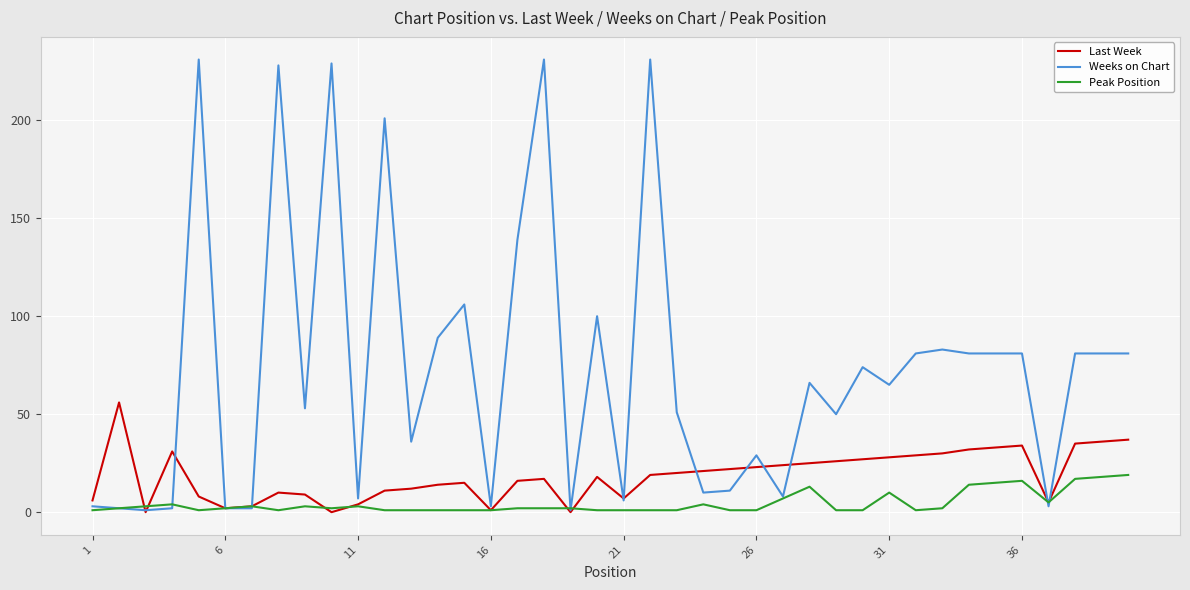

Which series has the largest total across all categories?

Weeks on Chart